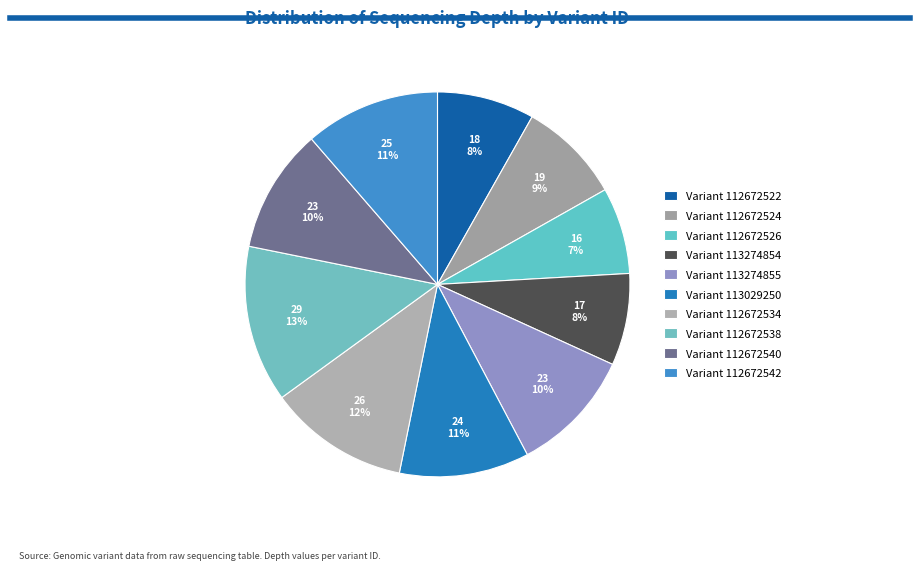

How many slices are in this pie chart?

10